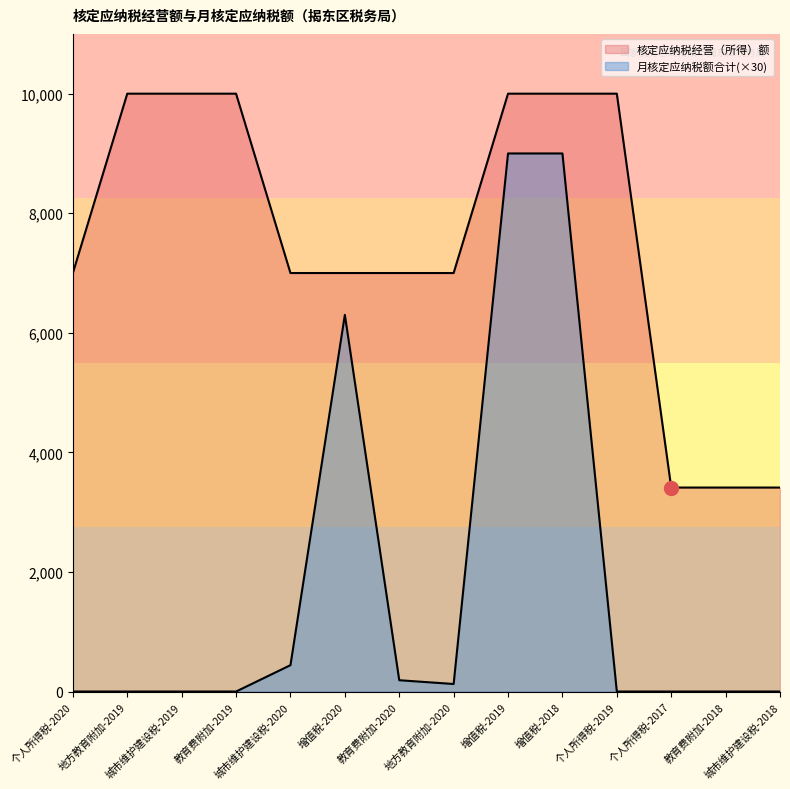

At which category is the sum across all series the highest?

增值税-2019